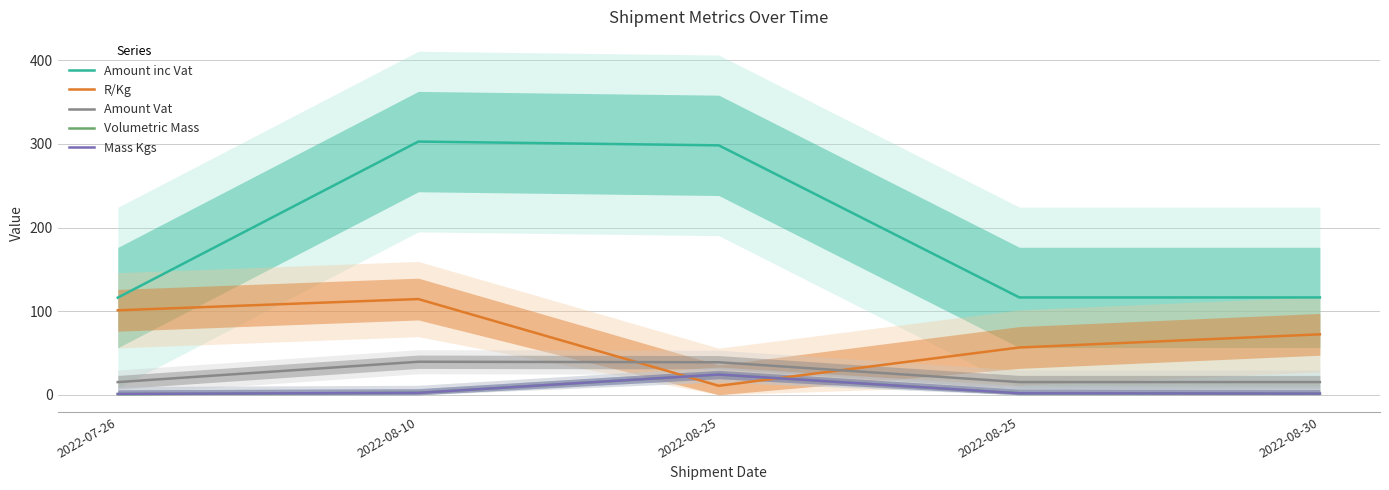

Is it true that Amount inc Vat equals 65.9 at 2022-08-10?

False